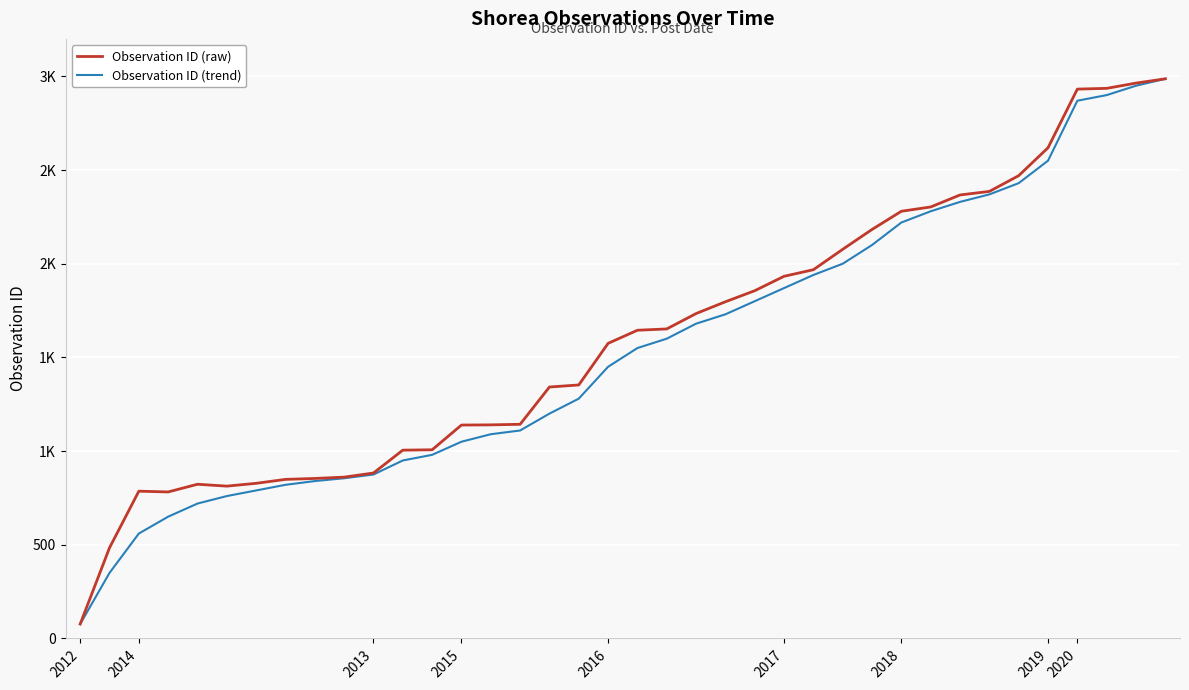

At which label does Observation ID (raw) reach its minimum?

2012